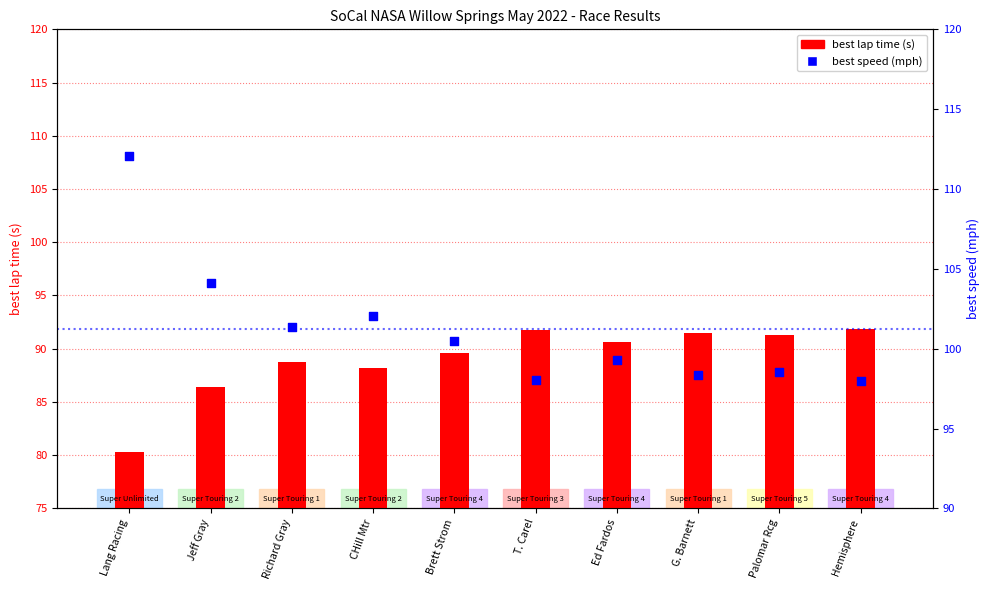

At how many categories does at least one series exceed 89?

10